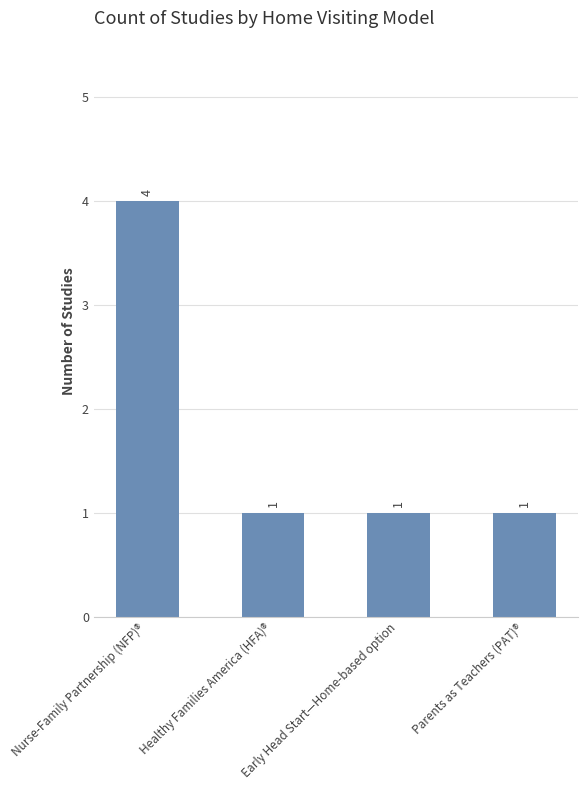

Which category has the highest value across all series?

Nurse-Family Partnership (NFP)®